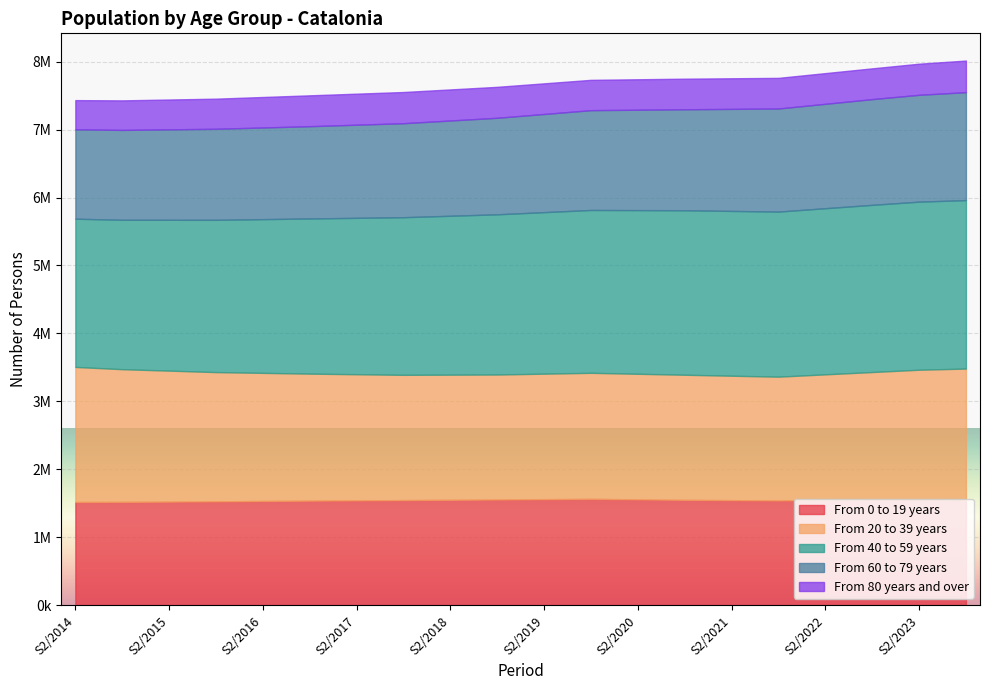

At S1/2015, list the series in order from smallest to largest.

From 80 years and over, From 60 to 79 years, From 0 to 19 years, From 20 to 39 years, From 40 to 59 years